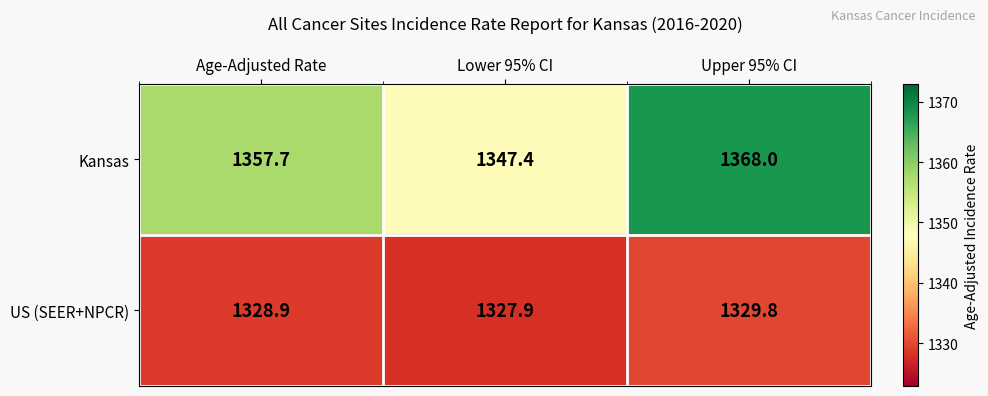

Between Age-Adjusted Rate and Upper 95% CI, which series saw the biggest shift?

Kansas